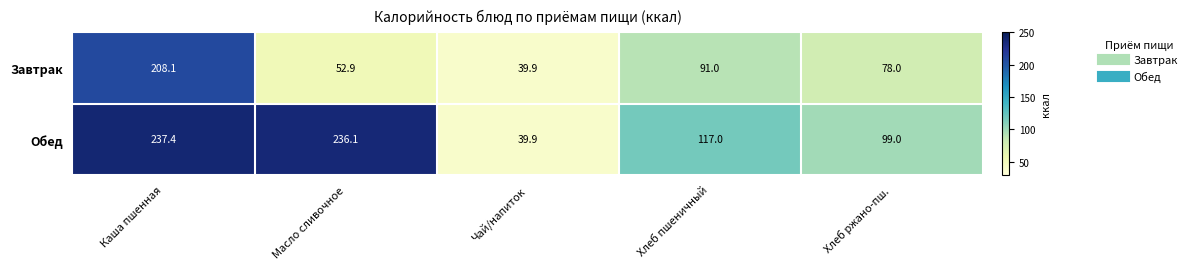

What is the average value of the Завтрак series?

94.0